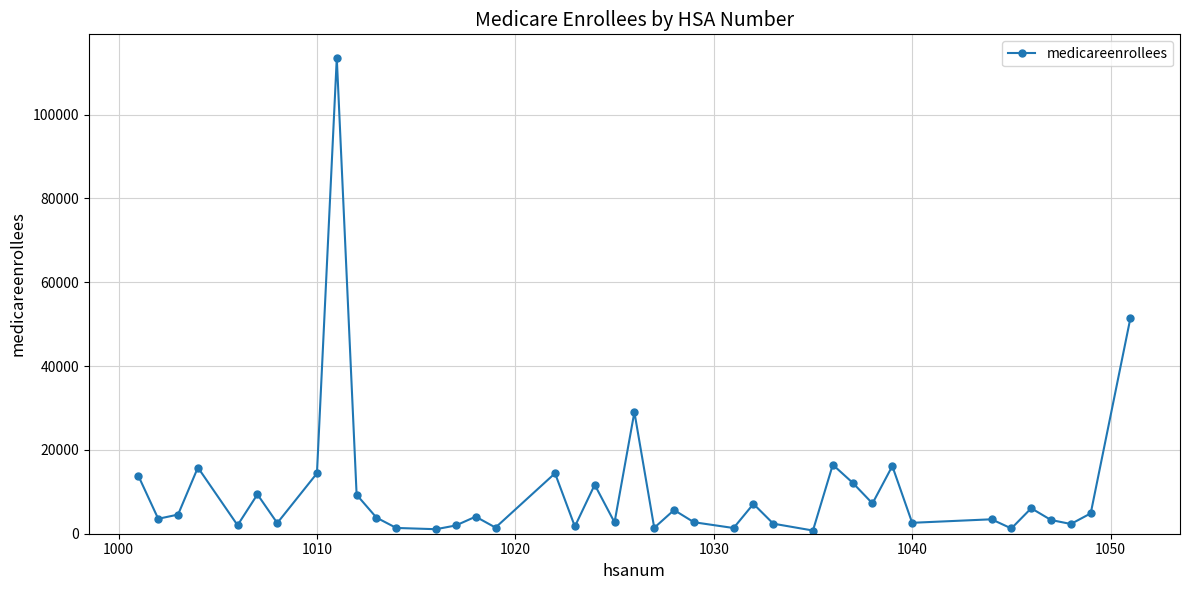

True or false: there are more than 2 points higher than both neighbors.

True